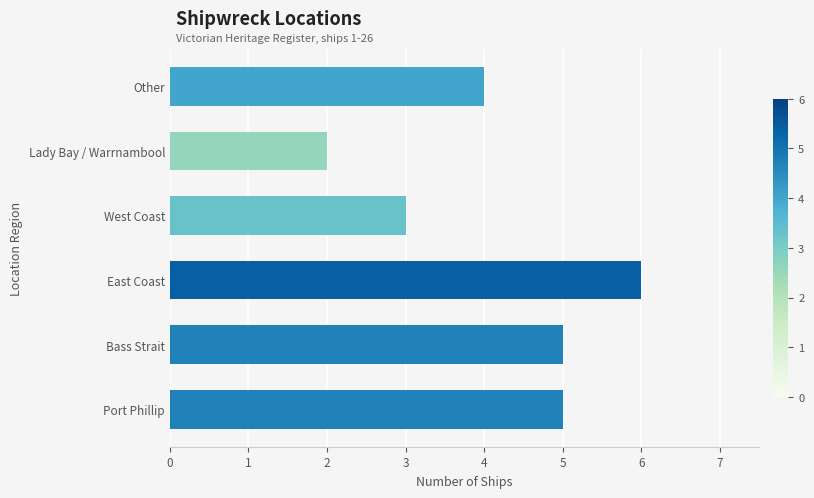

Where is the data nearest to the value 4?

Other